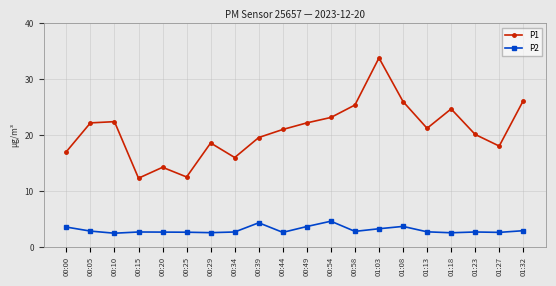

What is the difference between the highest and lowest values at 01:32?

23.3